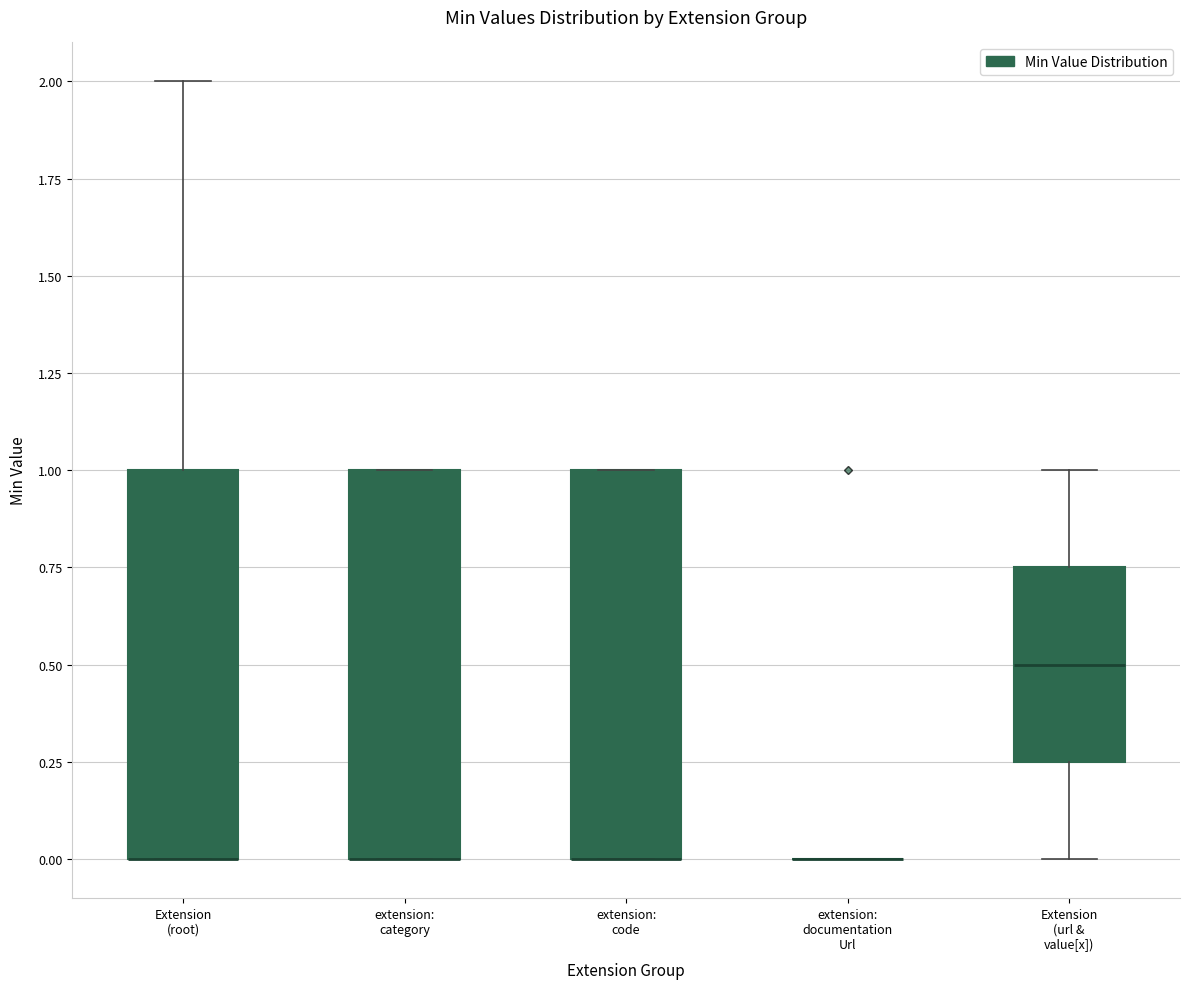

Reading left to right, transcribe this box plot: for each box, give where its median line is, the range the box spans, and where its two whiskers end, as read against the y-axis. The values are not printed on the chart, so give them approximately, as read against the axis.

Extension (root): median 0.00 (drawn on the box's lower edge), box 0.00 to 1.00, whiskers 0.00 to 2.00
extension: category: median 0.00 (drawn on the box's lower edge), box 0.00 to 1.00, whiskers 0.00 to 1.00
extension: code: median 0.00 (drawn on the box's lower edge), box 0.00 to 1.00, whiskers 0.00 to 1.00
extension: documentation Url: box collapsed to a line at 0.00, whiskers 0.00 to 0.00
Extension (url & value[x]): median 0.50, box 0.25 to 0.75, whiskers 0.00 to 1.00